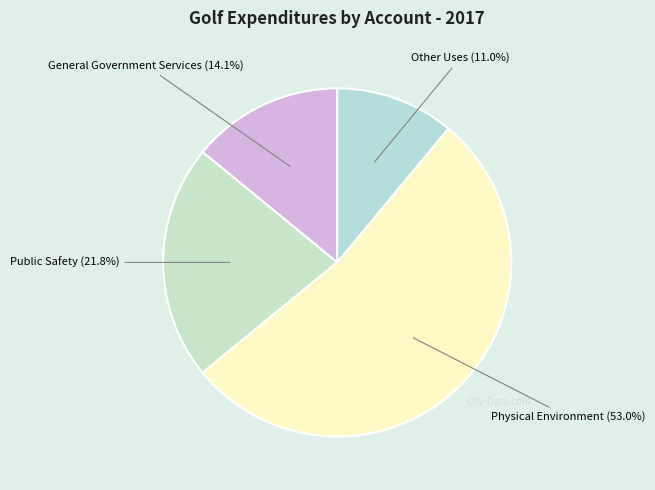

Which category has the smallest portion of the pie?

Other Uses